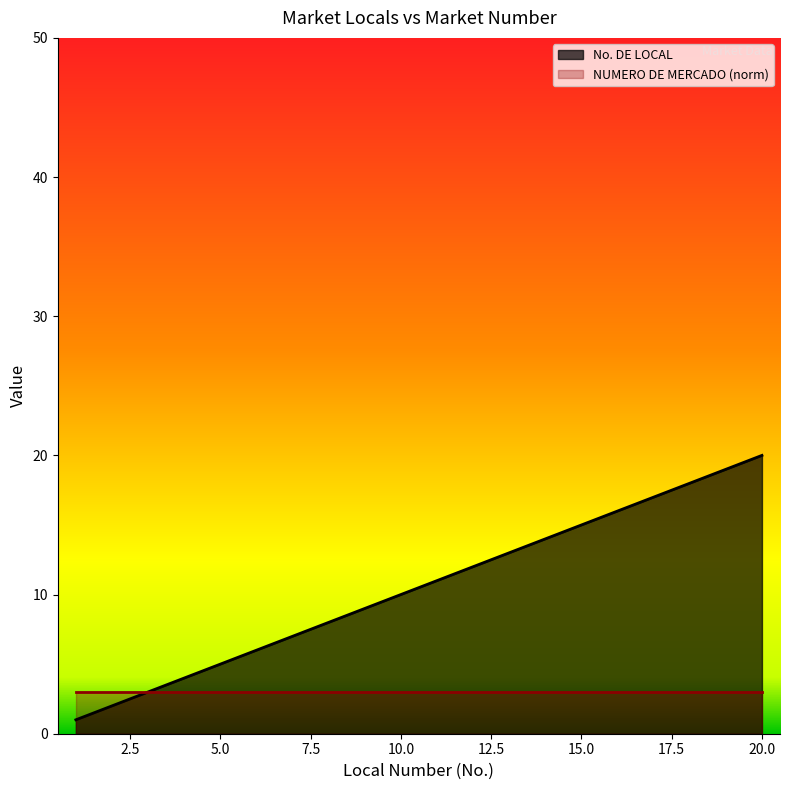

List the labels in order of value, largest first.

20, 19, 18, 17, 16, 15, 14, 13, 12, 11, 10, 9, 8, 7, 6, 5, 4, 3, 2, 1